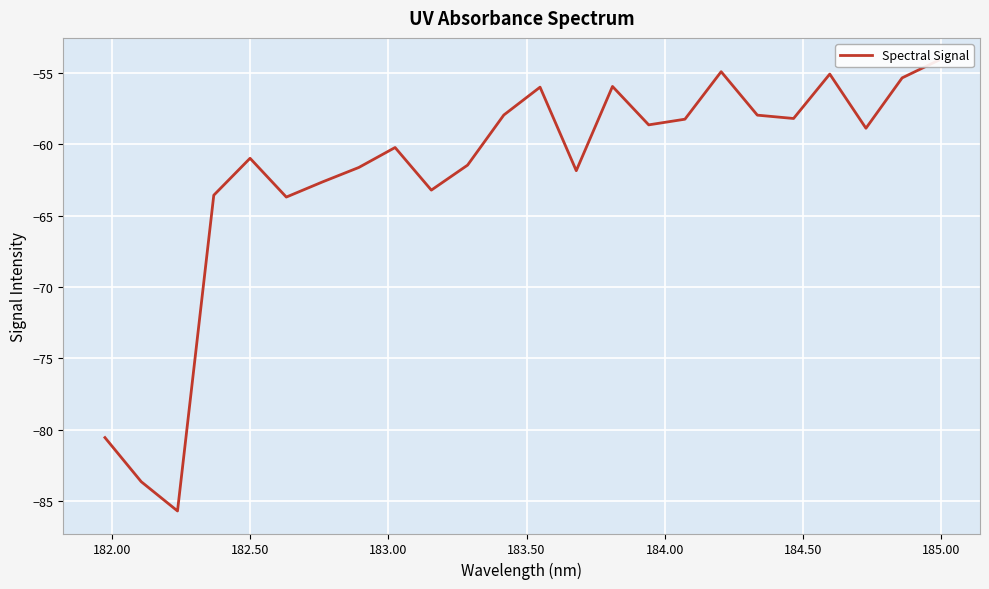

What is the value of the 3rd point from the left?

-85.7